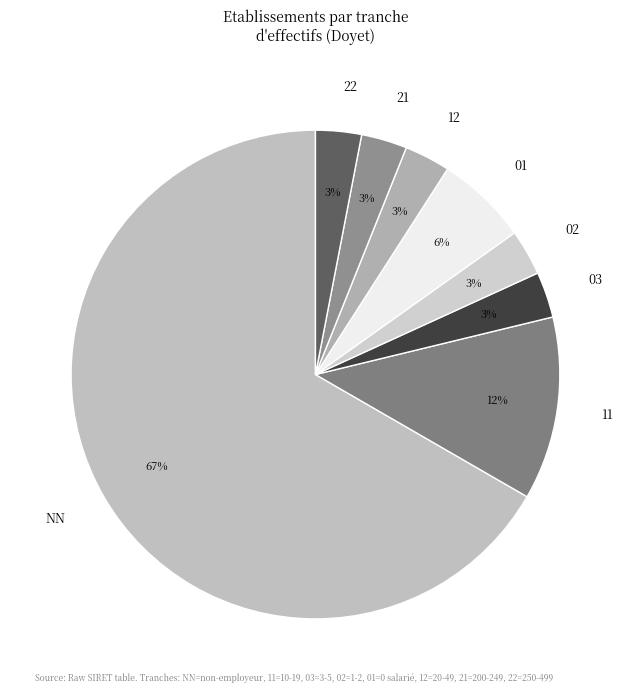

Is the sum of 01 and 02 greater than half?

No